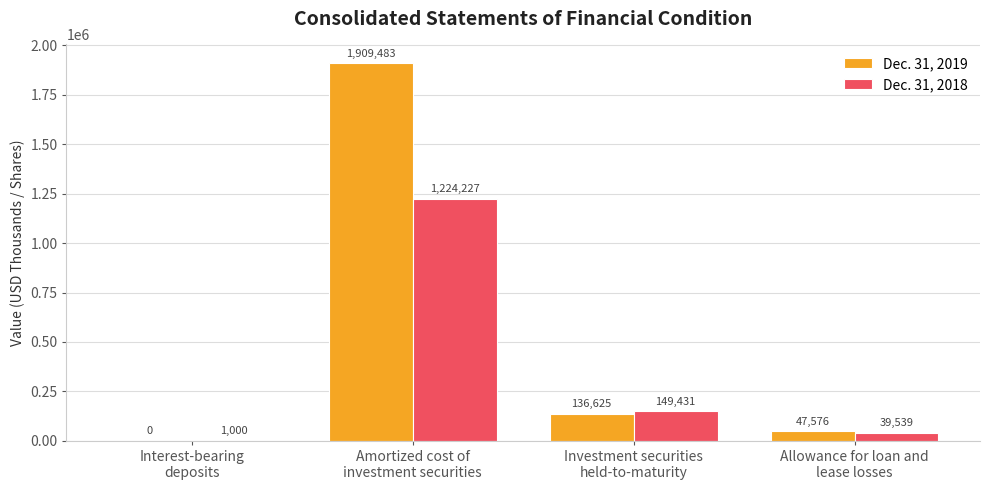

What is the sum of all Dec. 31, 2019 values?

2093684